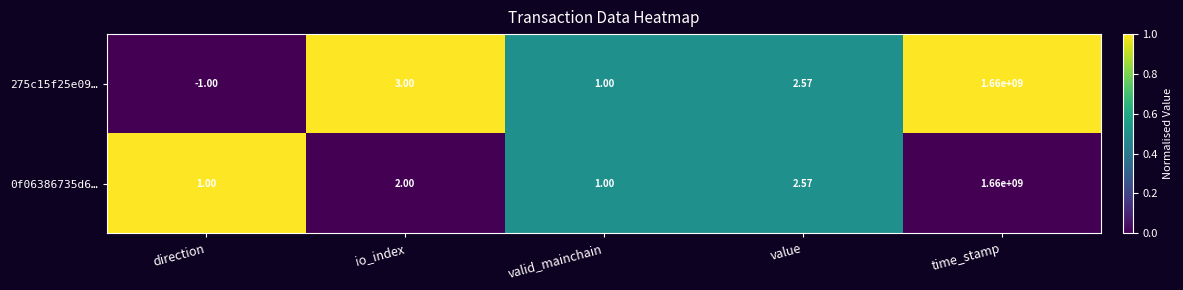

At which category is the sum across all series the highest?

time_stamp